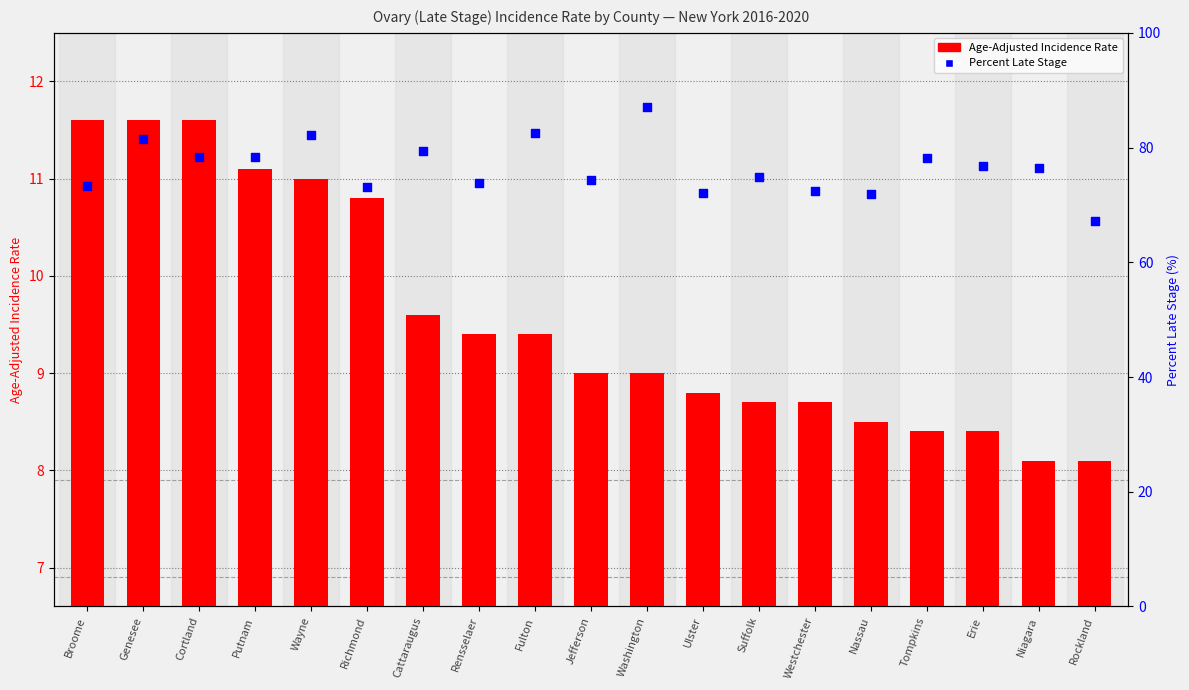

Which series reaches the maximum Y coordinate?

Percent Late Stage